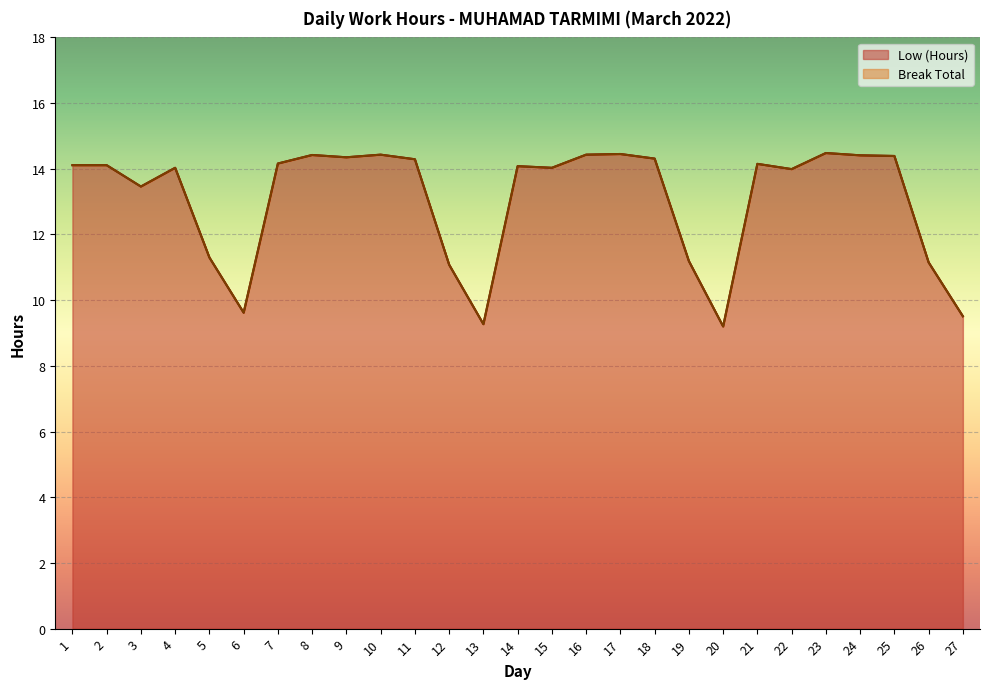

What value does the data have at 6?

9.6